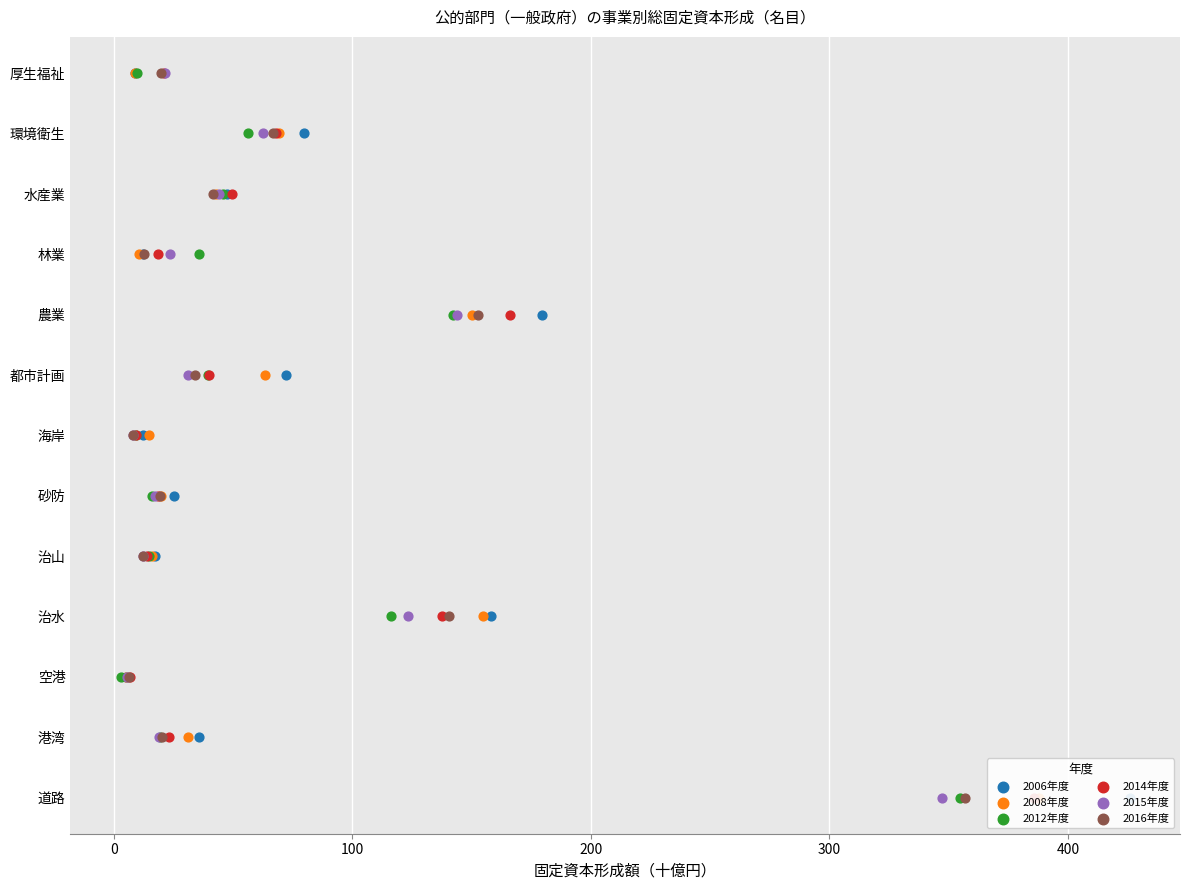

Is the value of 2008年度 at 12 greater than the value of 2006年度 at 11?

Yes